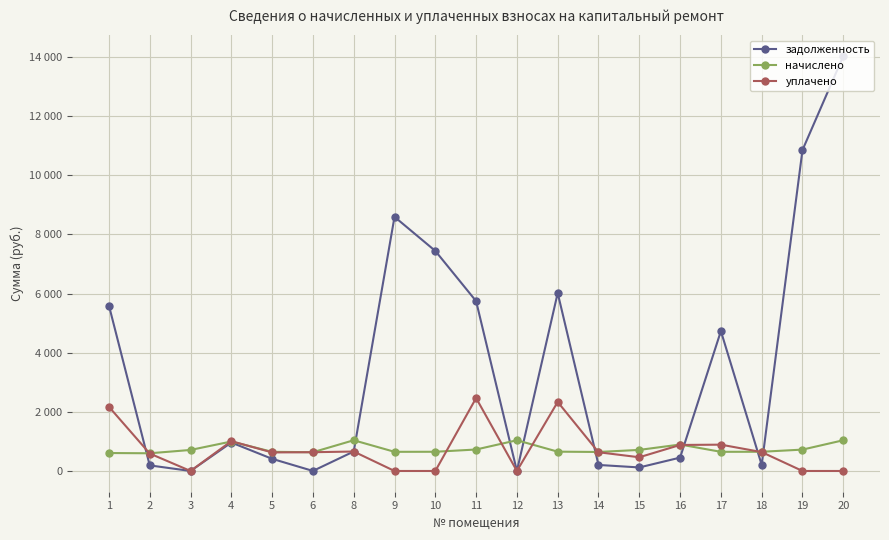

What value does the начислено series have at 18?

649.8